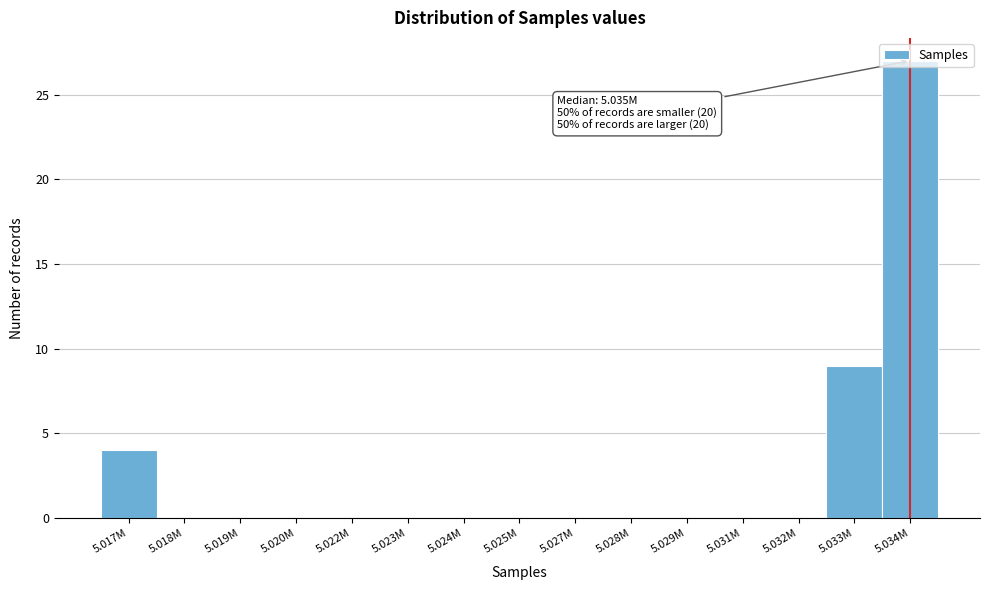

Which category has the highest value across all series?

5.034M